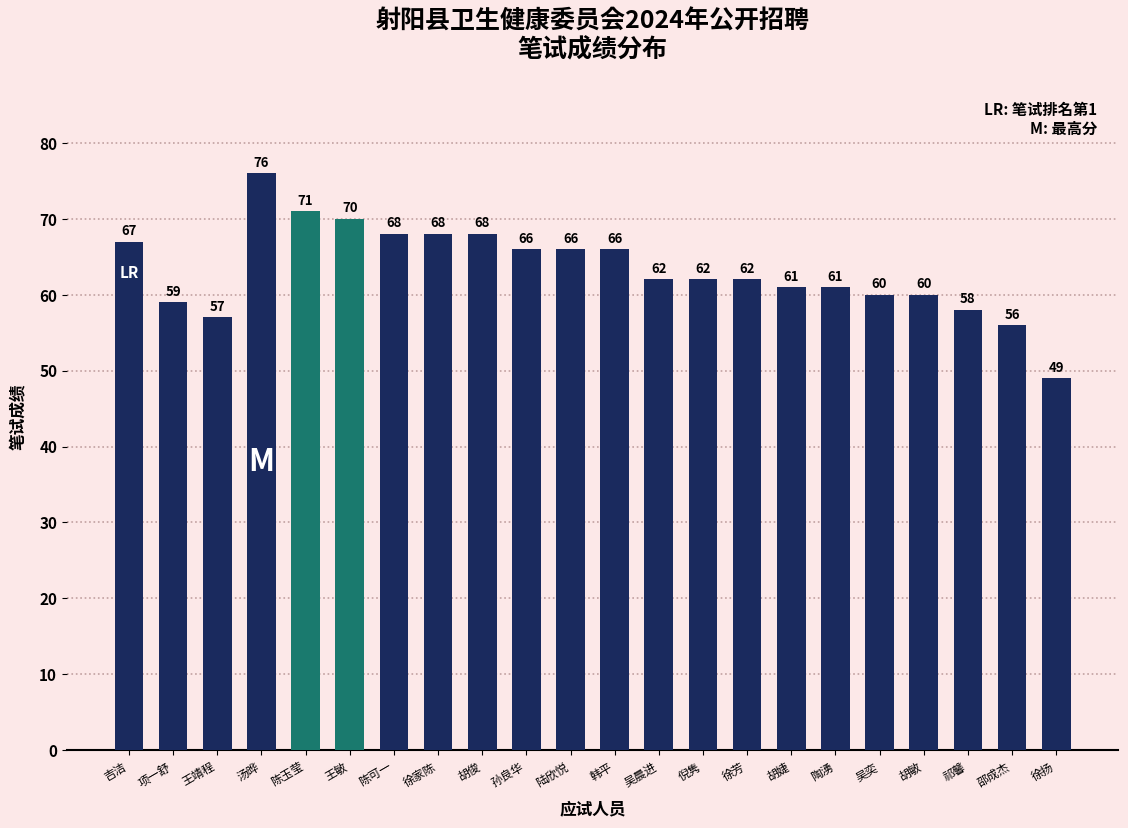

What position from the right is 徐扬?

1